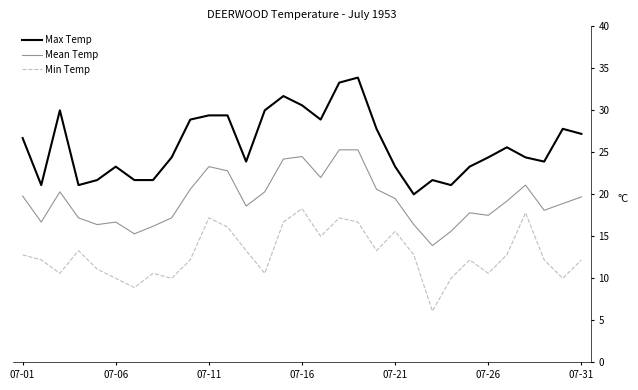

Which series has the largest total across all categories?

Max Temp